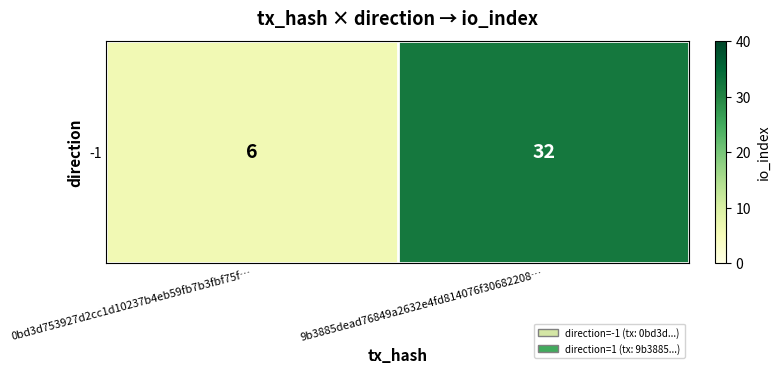

Rank the categories by value from highest to lowest.

9b3885dead76849a2632e4fd814076f30682208…, 0bd3d753927d2cc1d10237b4eb59fb7b3fbf75f…